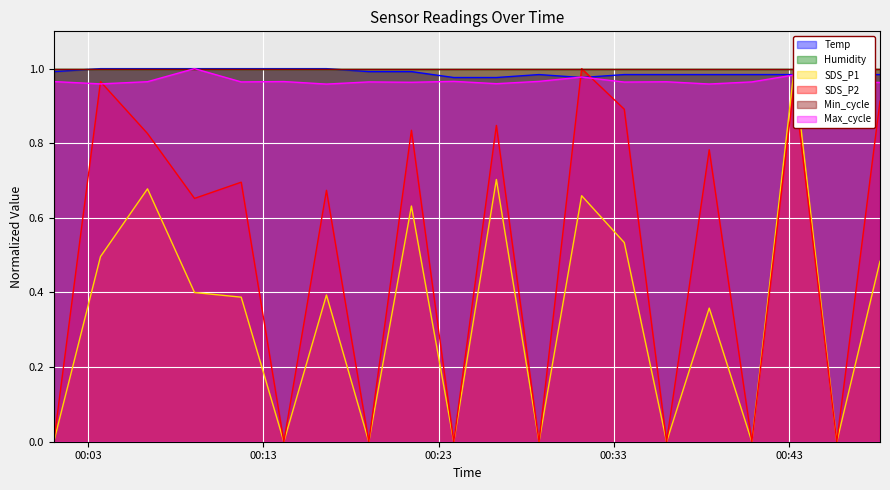

What is the spread (max minus min) of values at 2023/08/29 00:26:18?

0.3